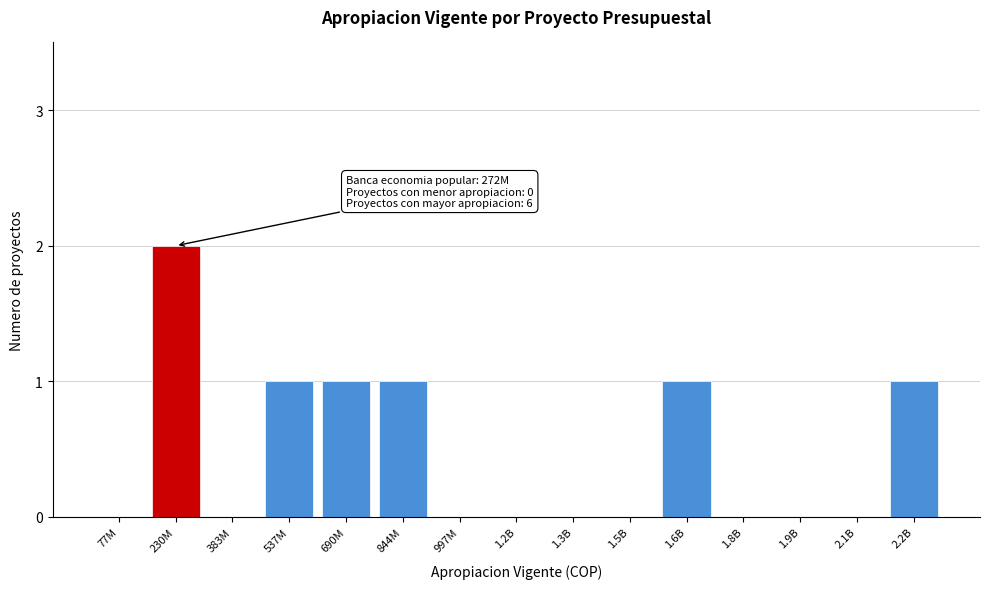

Reading right to left, transcribe all the data shown in this chart.

2.2B=1	2.1B=0	1.9B=0	1.8B=0	1.6B=1	1.5B=0	1.3B=0	1.2B=0	997M=0	844M=1	690M=1	537M=1	383M=0	230M=2	77M=0